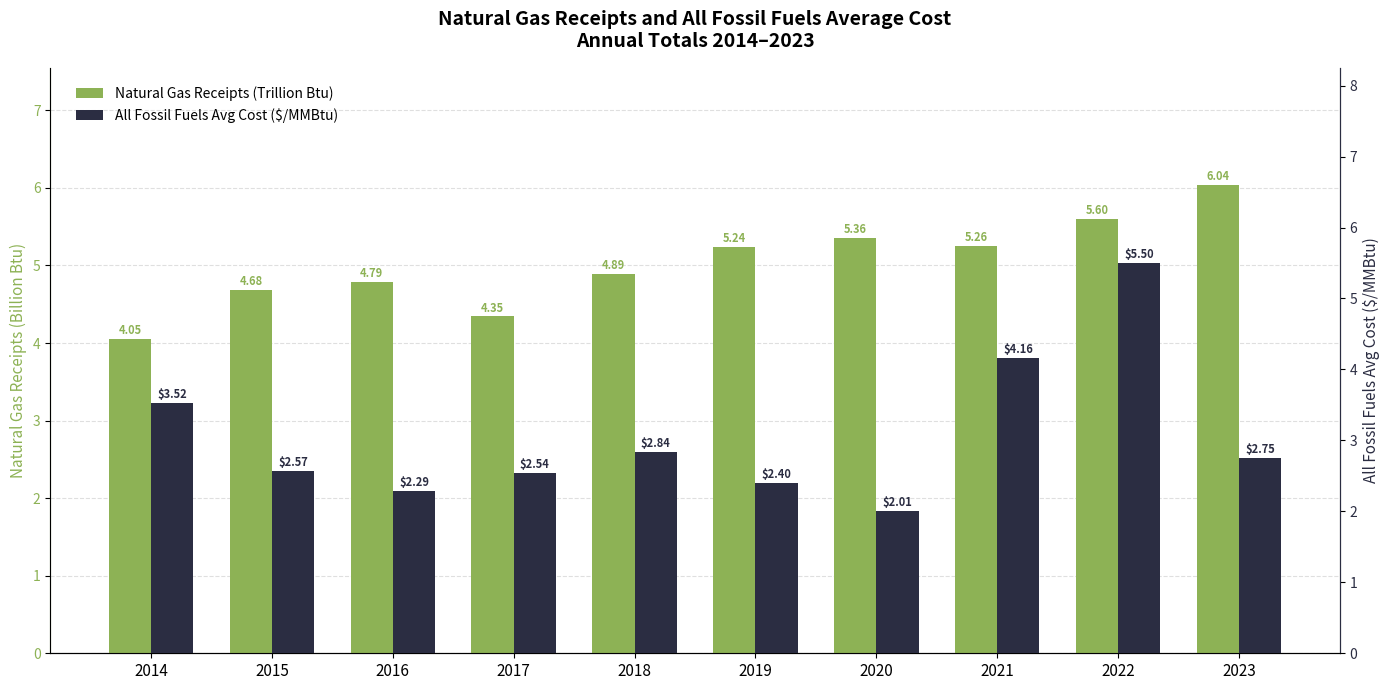

Reading left to right, list all the values displayed in this chart.

Natural Gas Receipts (Trillion Btu): 2014=4.1	2015=4.7	2016=4.8	2017=4.3	2018=4.9	2019=5.2	2020=5.4	2021=5.3	2022=5.6	2023=6.0
All Fossil Fuels Avg Cost ($/MMBtu): 2014=3.5	2015=2.6	2016=2.3	2017=2.5	2018=2.8	2019=2.4	2020=2.0	2021=4.2	2022=5.5	2023=2.8